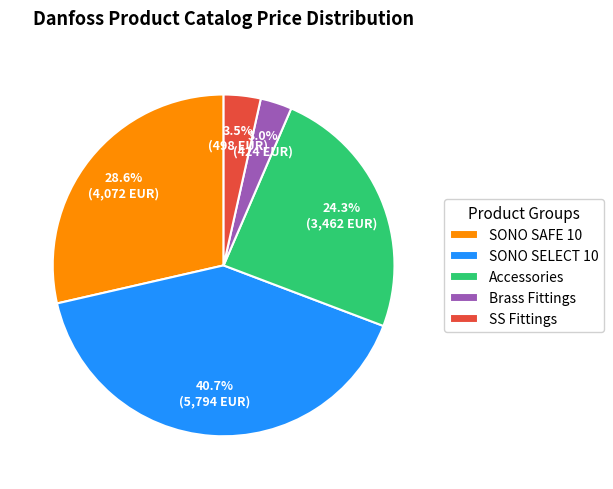

Rank the categories by value from highest to lowest.

SONO SELECT 10, SONO SAFE 10, Accessories, SS Fittings, Brass Fittings